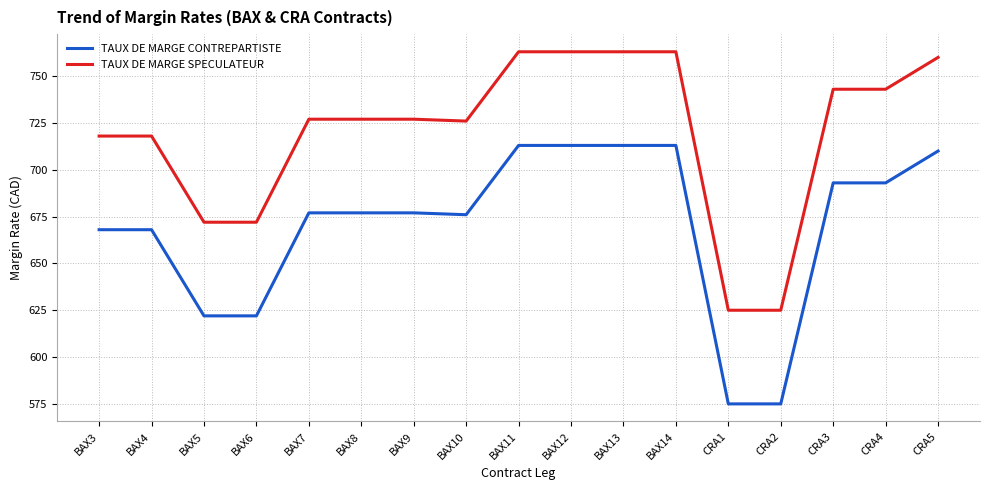

The value of TAUX DE MARGE CONTREPARTISTE at BAX8 is 677. True or false?

True